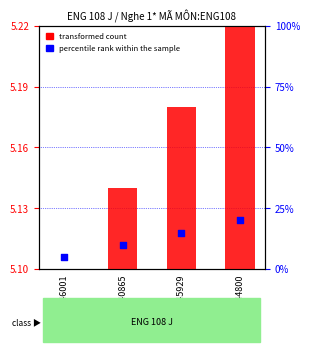

What are all the series names shown in the legend?

transformed count, percentile rank within the sample